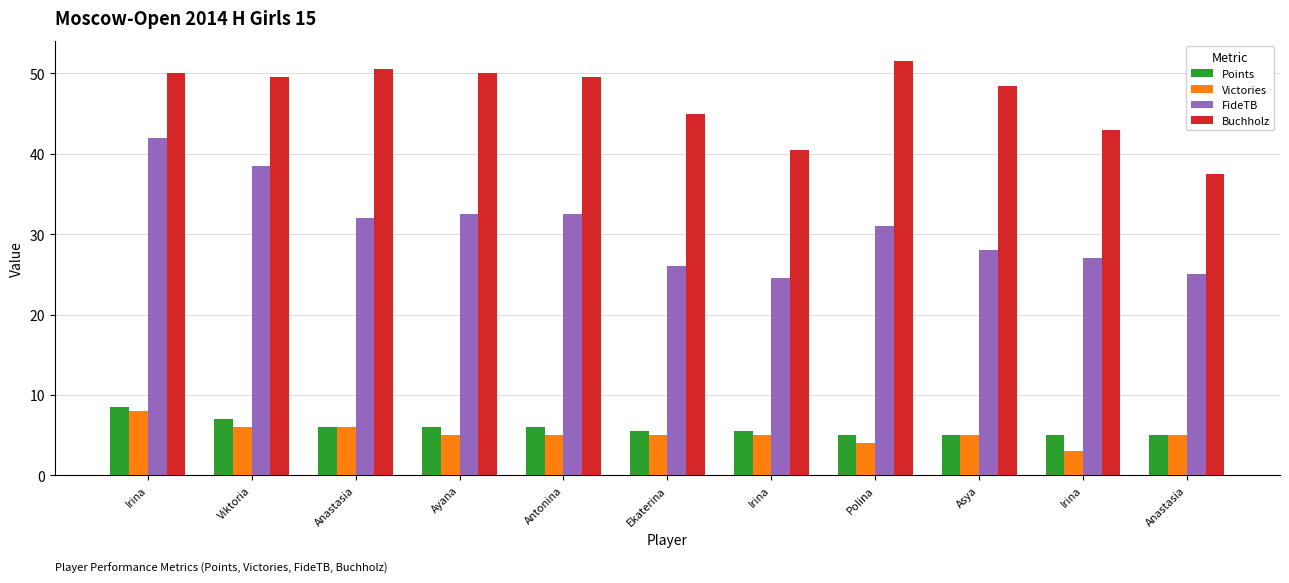

What is the highest value of the Buchholz series?

51.5